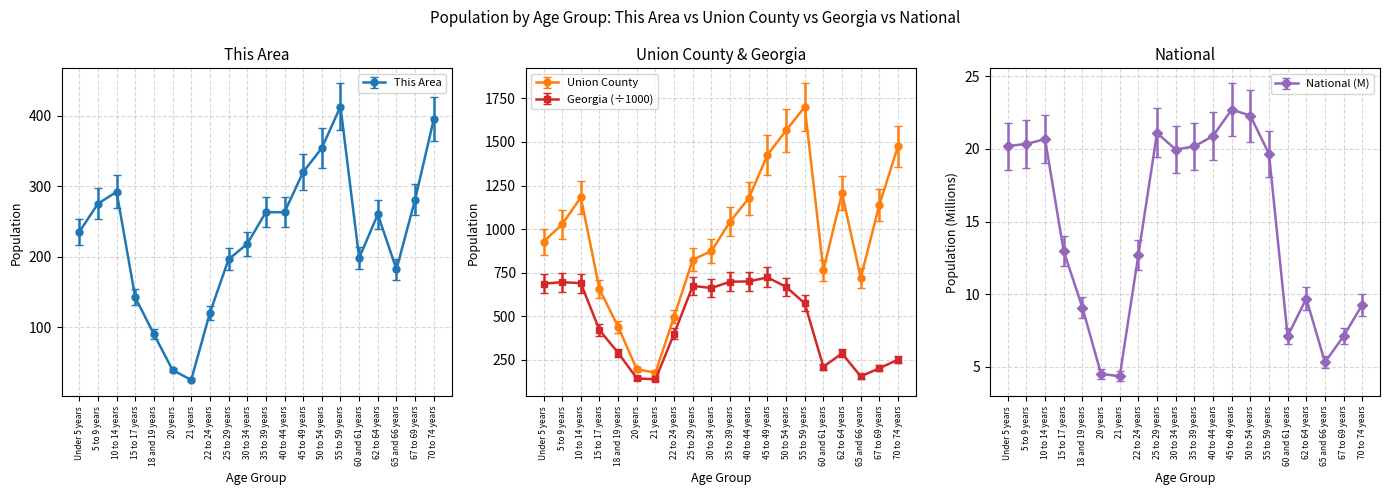

What is the value of the Union County point at the 19th from the left?

1139.0